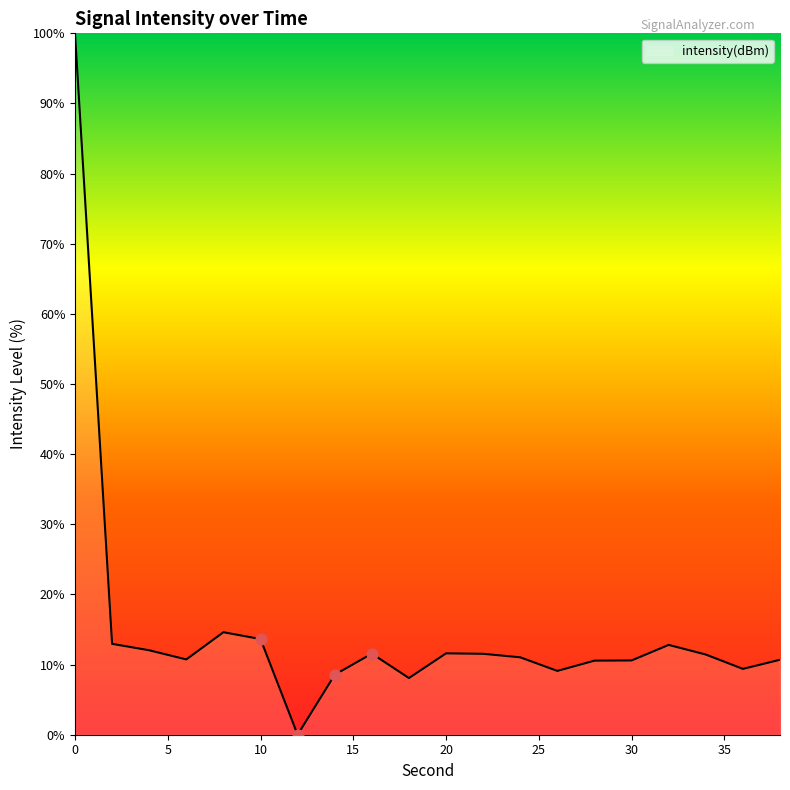

What is the maximum value shown in the chart?

100.0